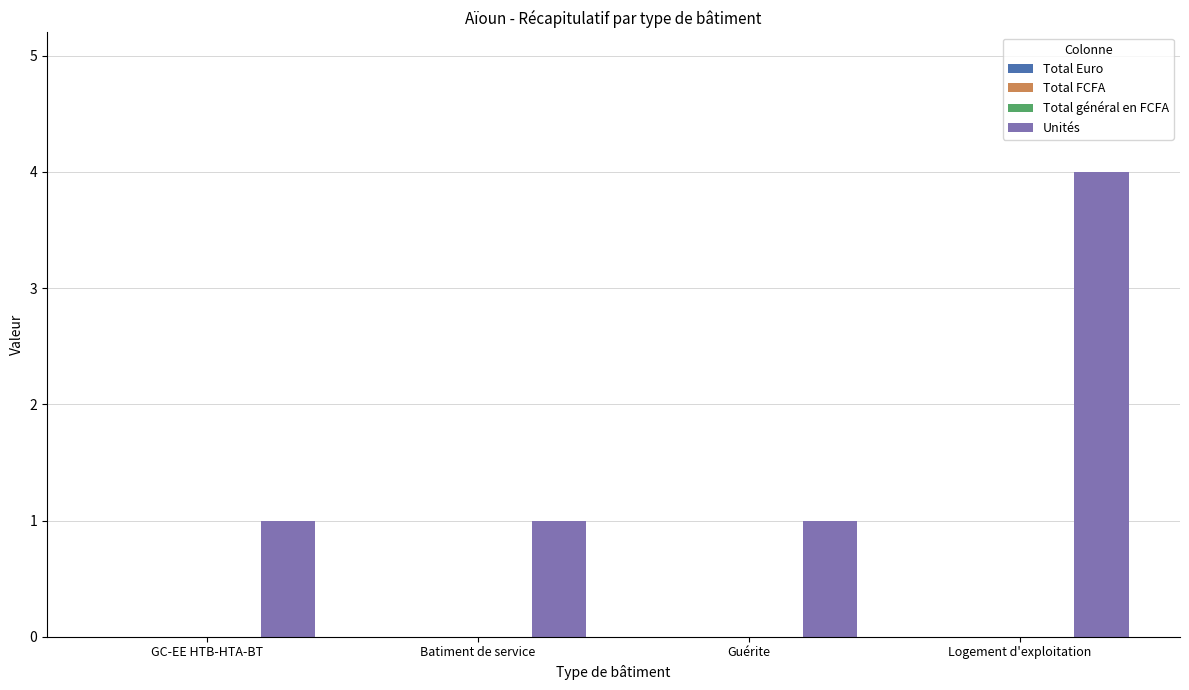

Reading left to right, what are all the values shown in this chart?

1	1	1	4